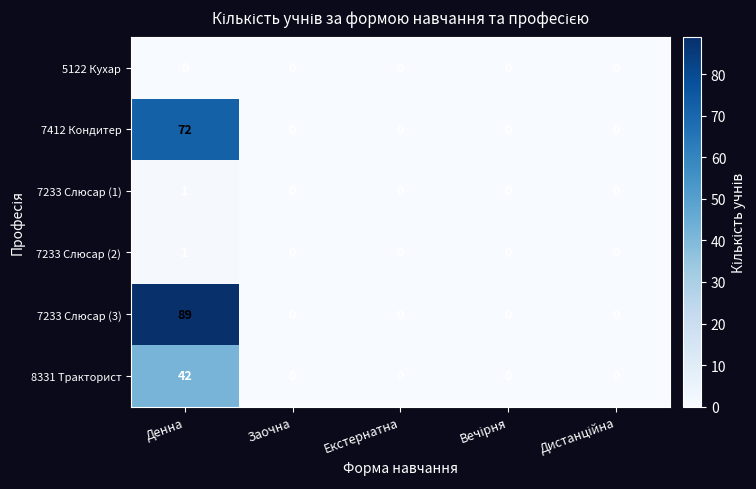

At which category is the sum across all series the highest?

Денна